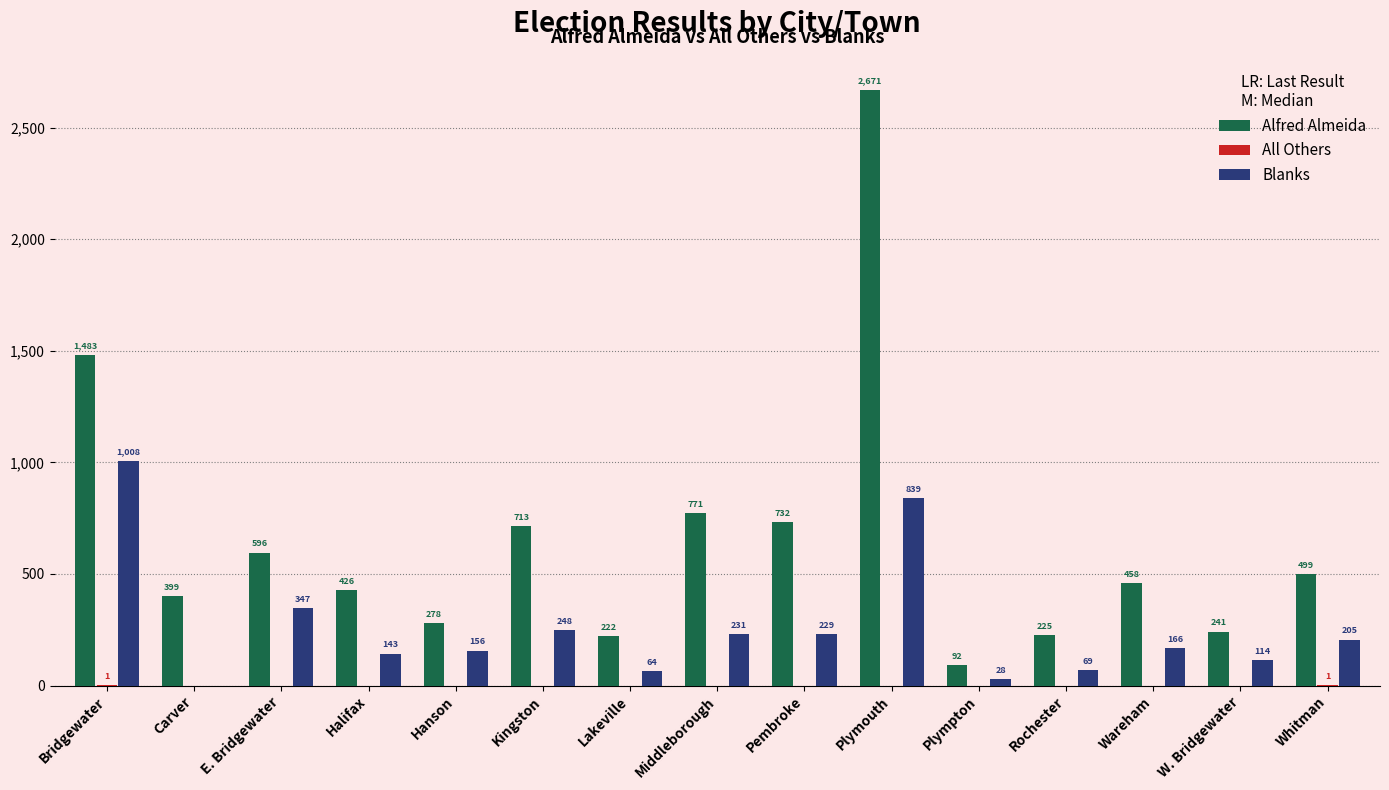

Count the number of categories in the chart.

15